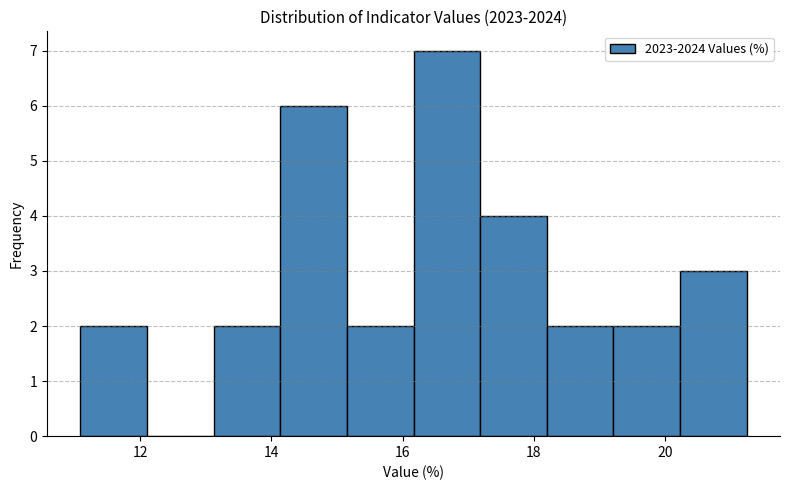

Reading left to right, transcribe this chart: for each bar, give the range it covers on the x-axis and its height. Neither the bar edges nor the heights are printed on the chart, so give them approximately, as read against the axes.

11.0 to 12.2: 2
12.2 to 13.2: 0
13.2 to 14.2: 2
14.2 to 15.2: 6
15.2 to 16.2: 2
16.2 to 17.2: 7
17.2 to 18.2: 4
18.2 to 19.2: 2
19.2 to 20.2: 2
20.2 to 21.2: 3